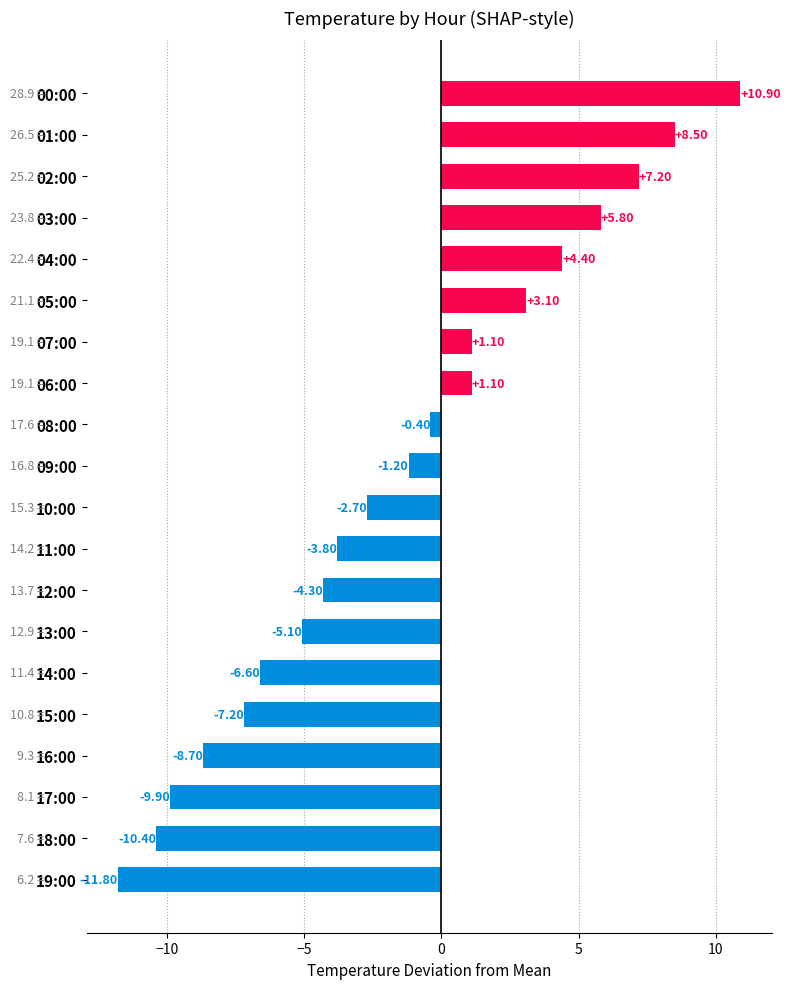

What is the change in value from 10:00 to 06:00?

+3.8